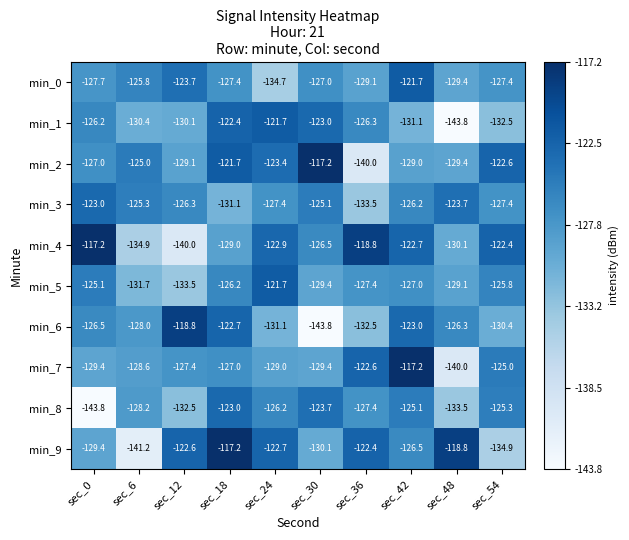

What is the sum of all min_1 values?

-1287.5